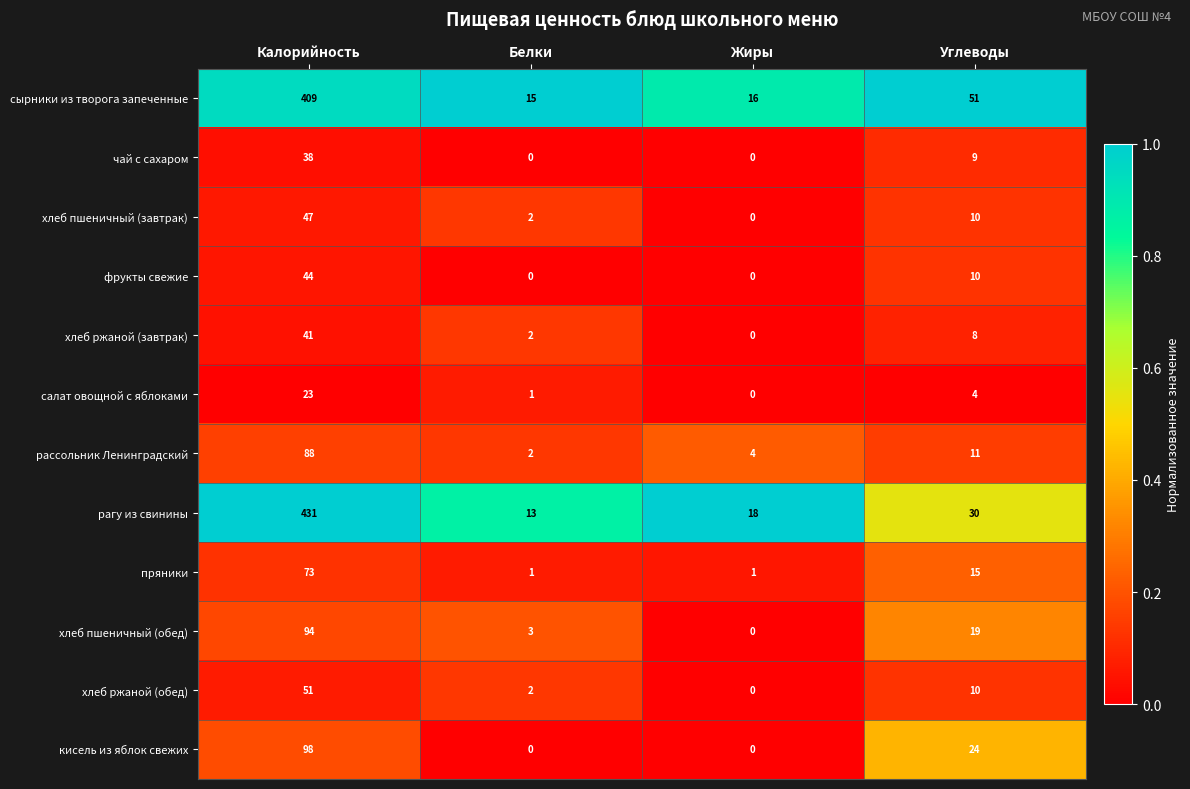

Which category has the highest value in the хлеб ржаной (обед) series?

Калорийность